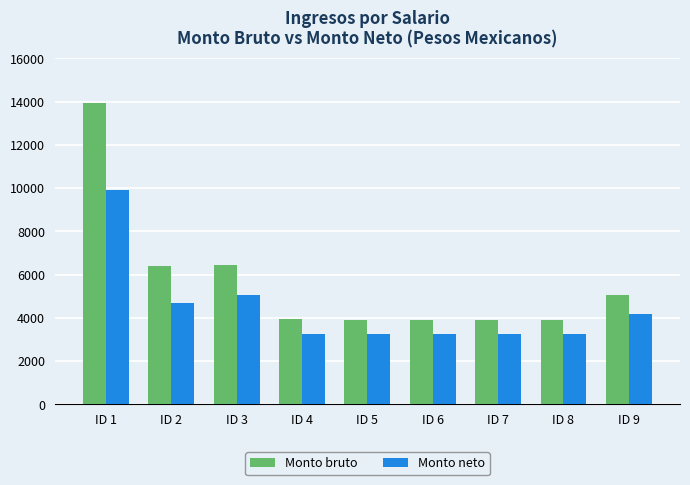

How many data points in Monto neto are less than 3260?

4